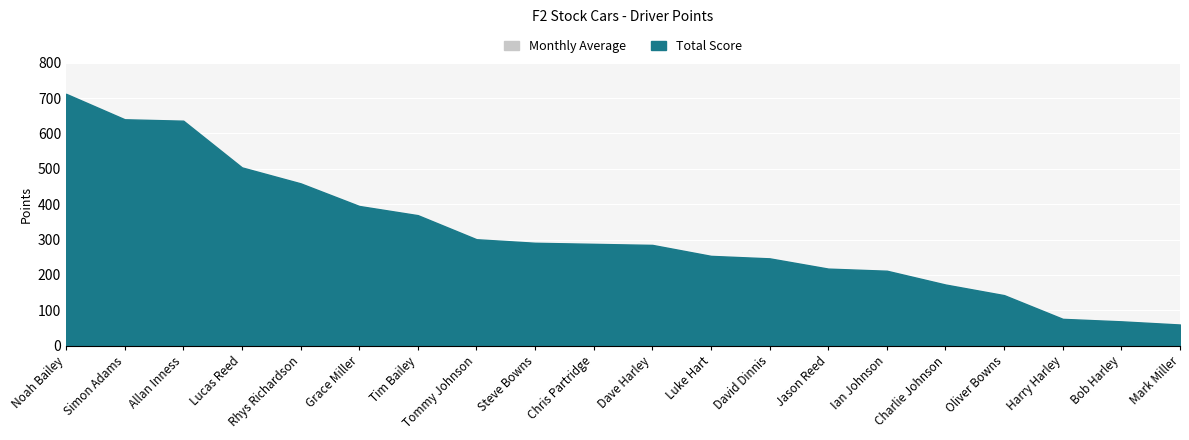

What are all the series names shown in the legend?

Total Score, Monthly Average